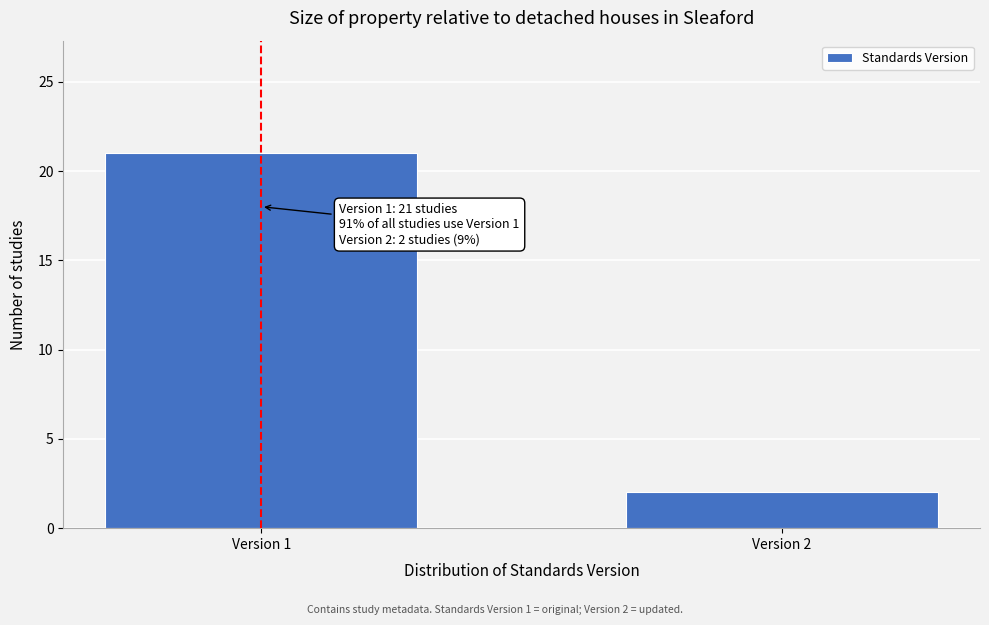

Reading left to right, what are all the values shown in this chart?

21	2